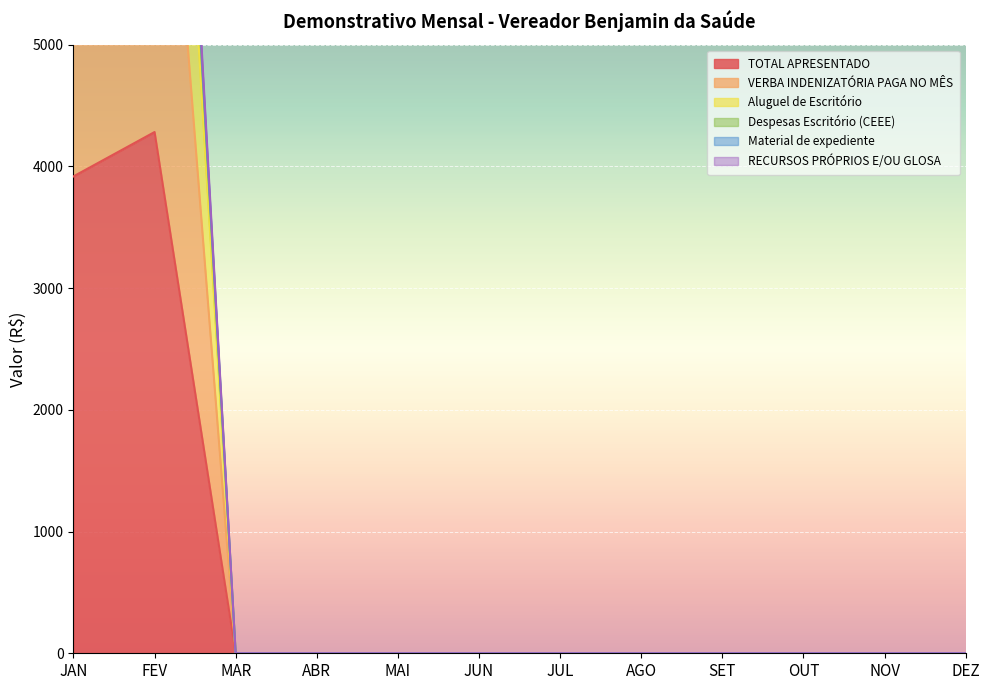

What is the highest value of the TOTAL APRESENTADO series?

4281.9